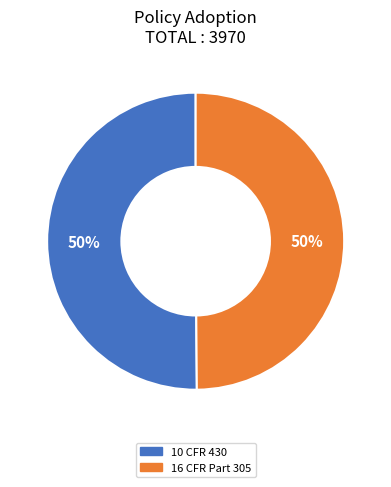

To the nearest percent, what percentage of the pie is 10 CFR 430?

50%